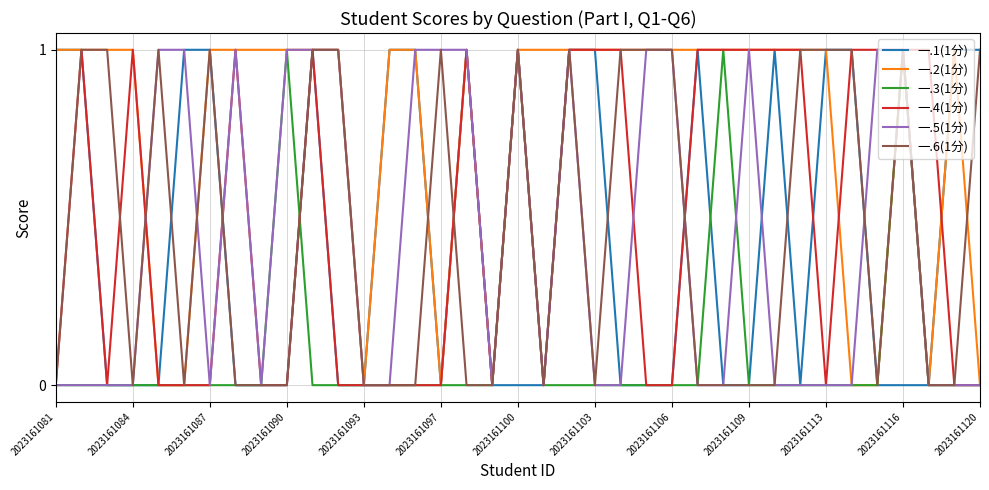

Which series has the largest total across all categories?

一.2(1分)